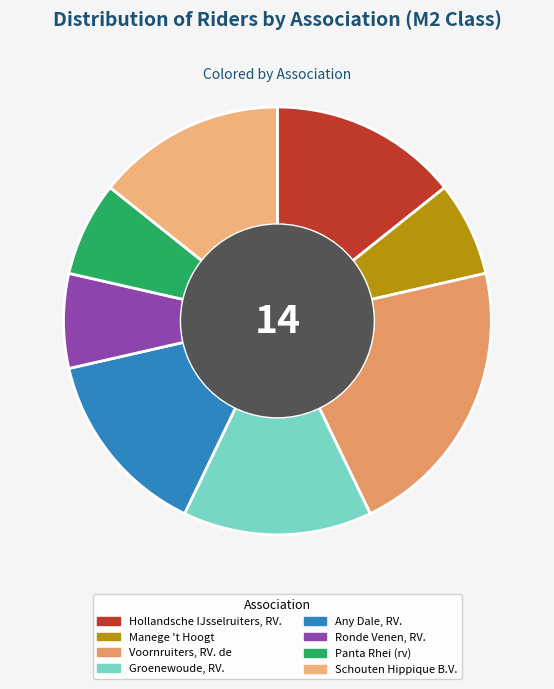

Count the number of slices in the pie.

8